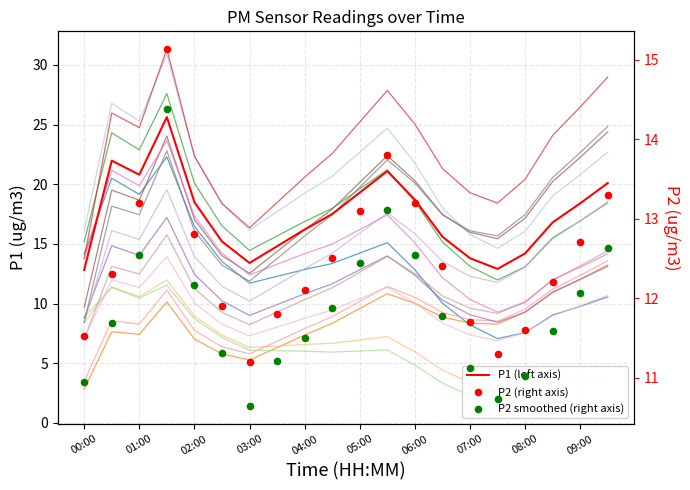

At how many categories does at least one series exceed 11?

20